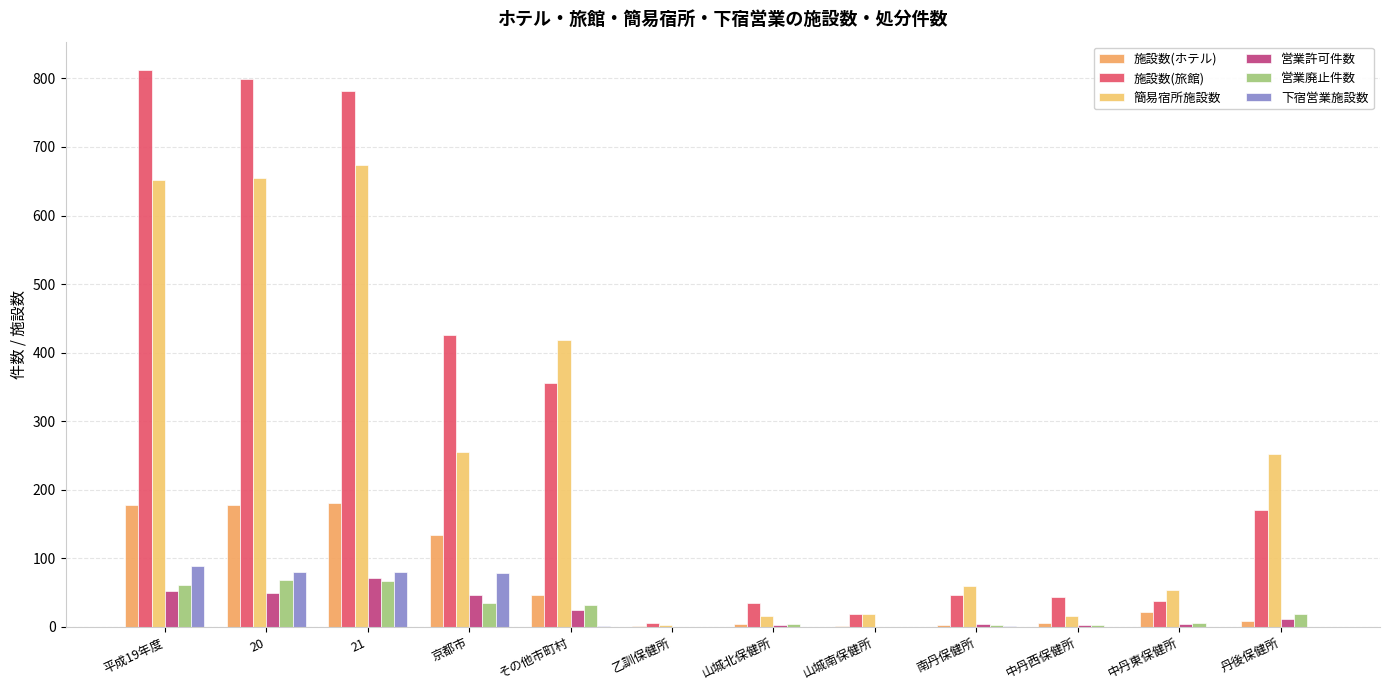

What is the difference between the highest and lowest values at 南丹保健所?

59